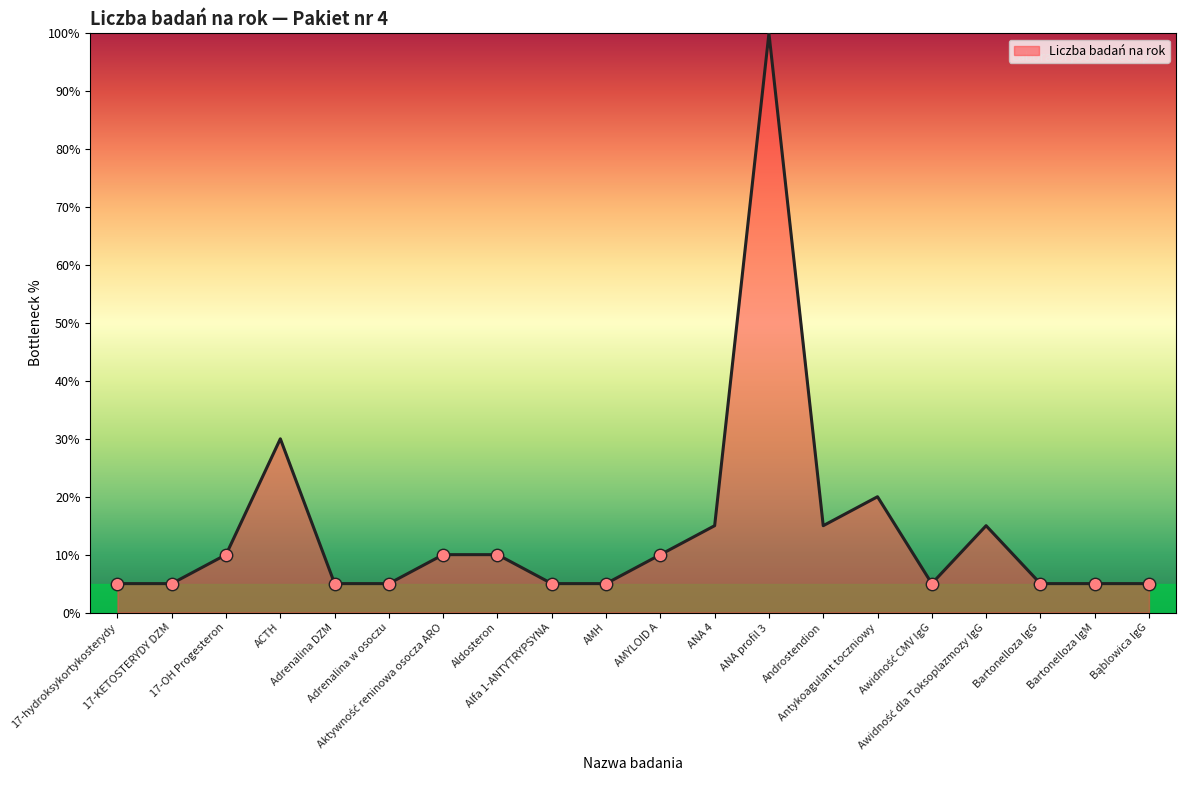

What is the minimum value shown in the chart?

5